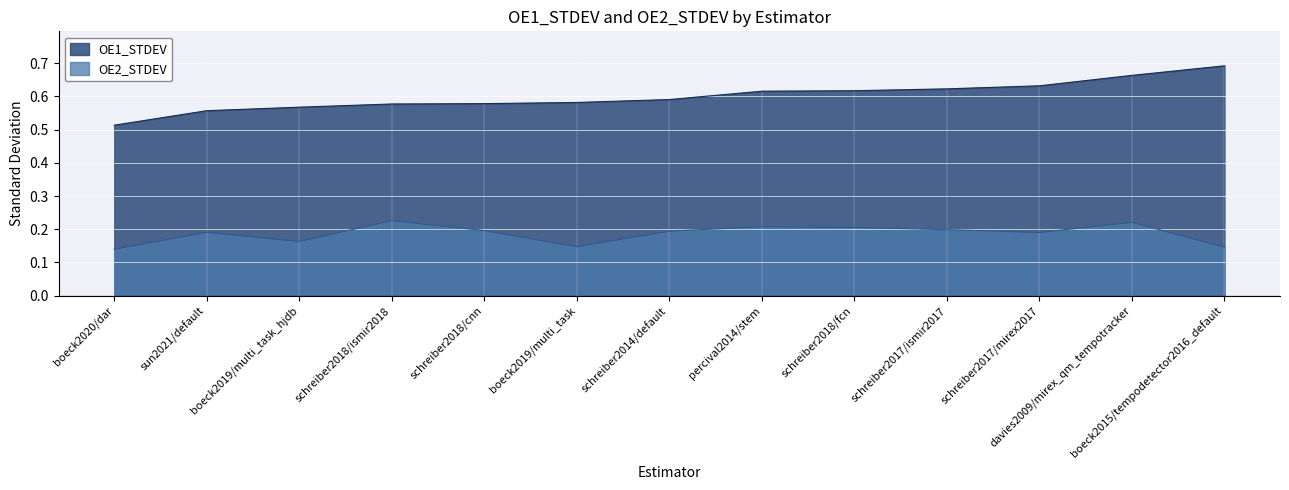

Which label corresponds to the smallest value in the chart?

boeck2020/dar